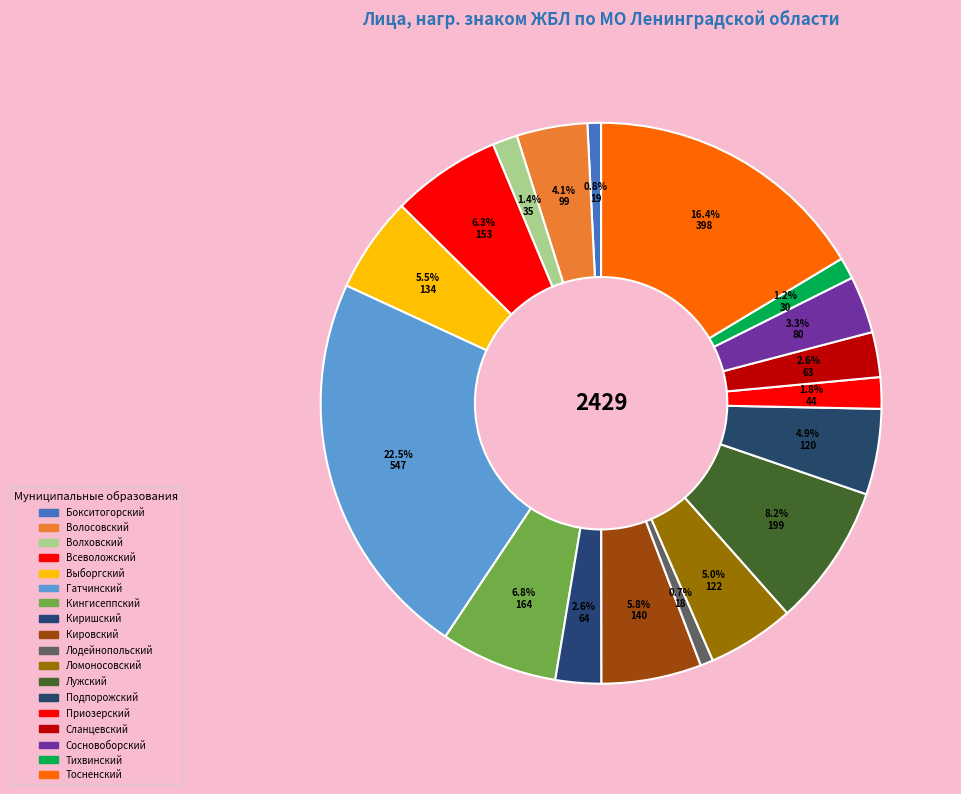

The Кировский slice represents 6% of the pie. True or false?

True